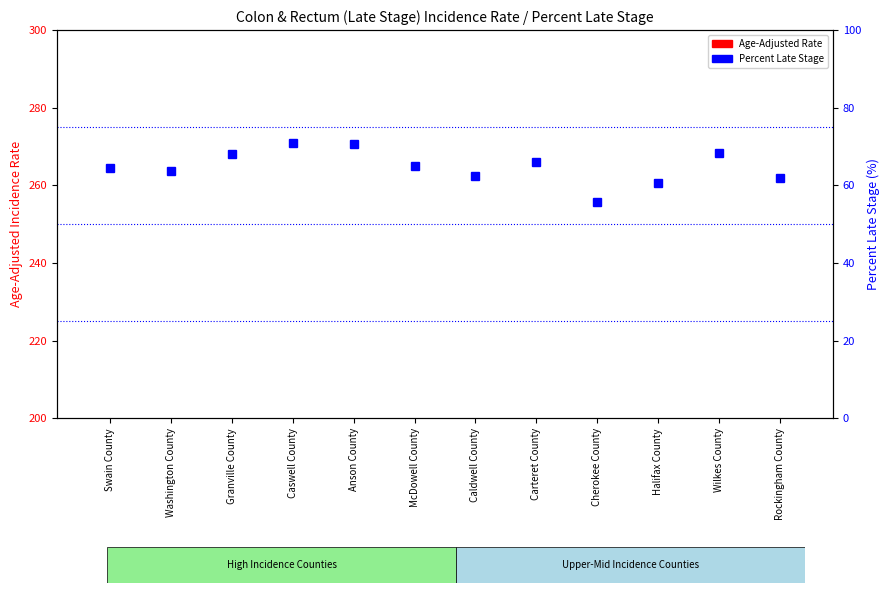

Between McDowell County and Halifax County, which series saw the biggest shift?

Percent Late Stage